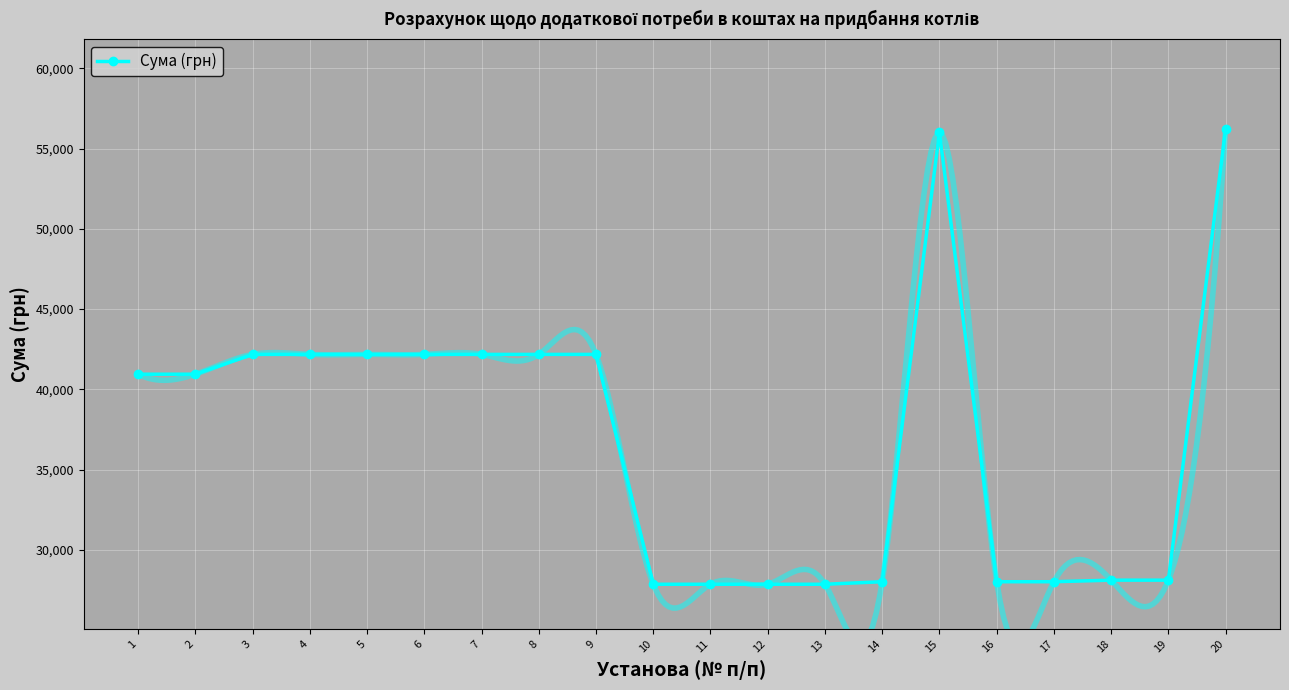

True or false: the data shows 11784.4 at 19.

False